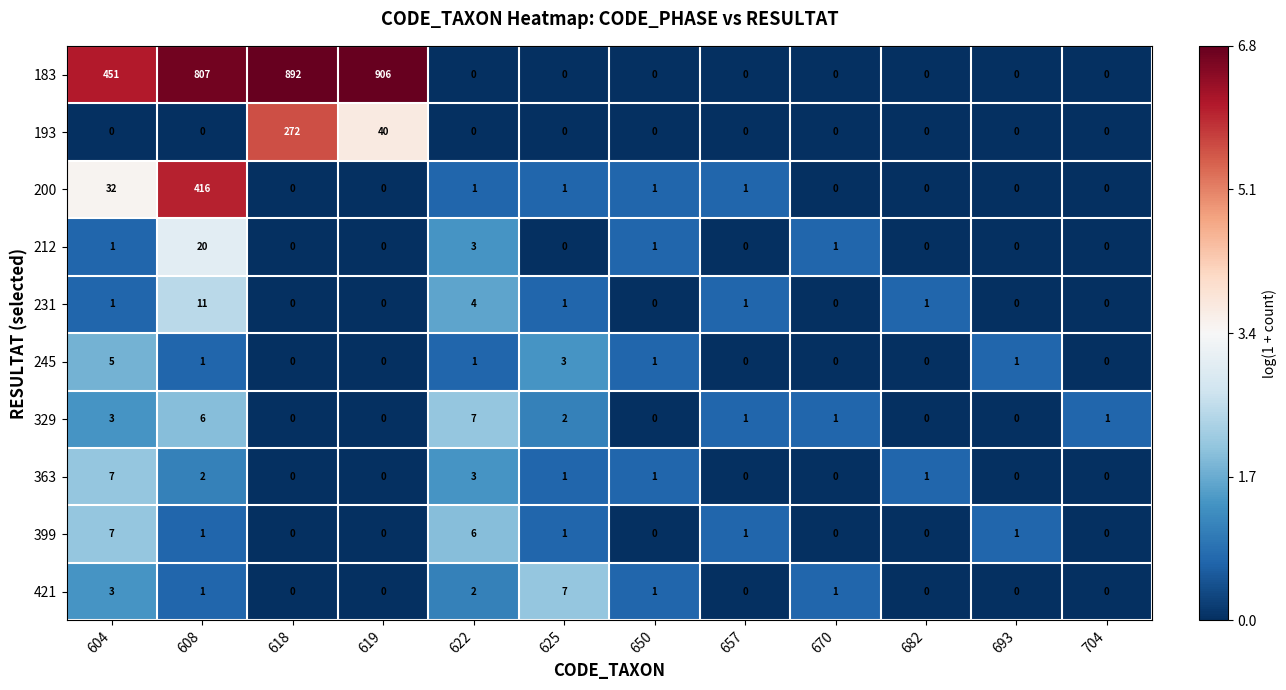

What is the maximum value shown in the chart?

906